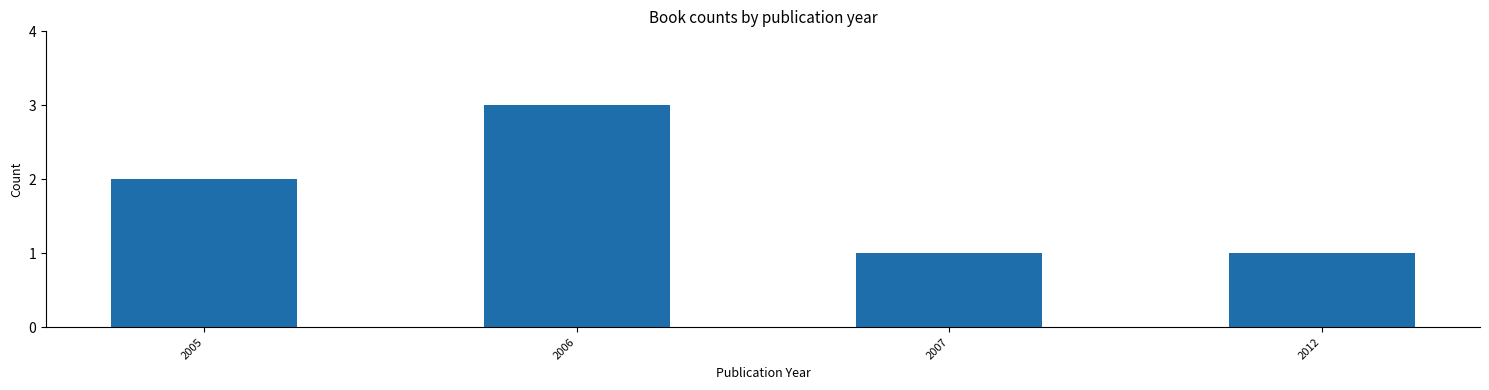

What is the greatest value displayed?

3